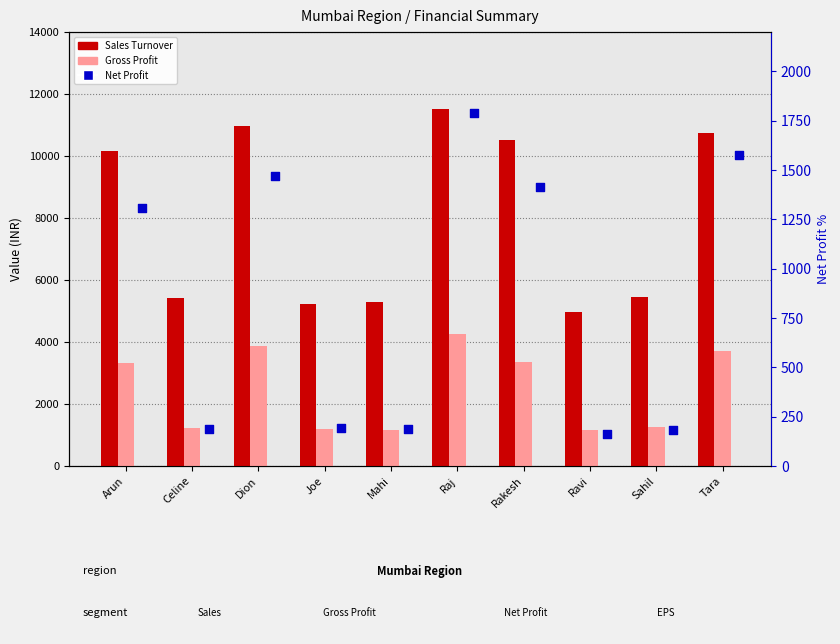

What are all the series names shown in the legend?

Sales Turnover, Gross Profit, Net Profit